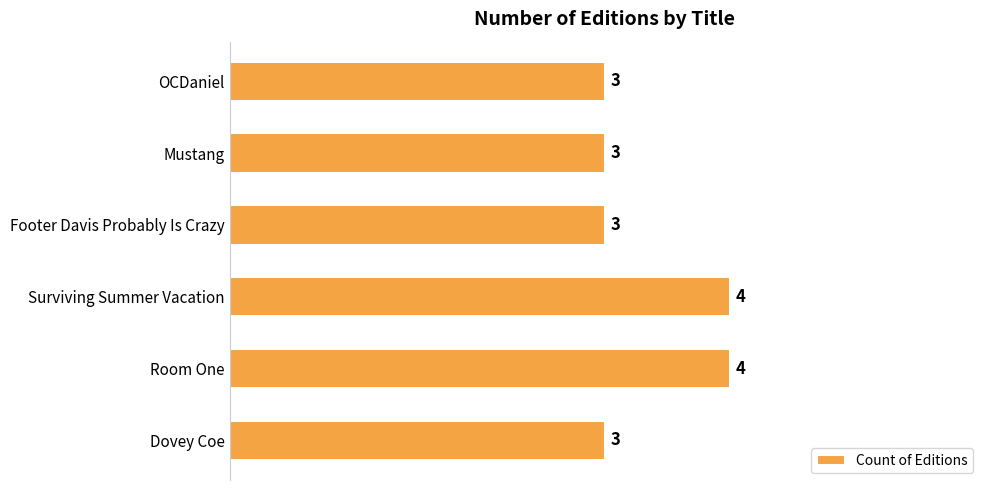

How many bars are there in total?

6